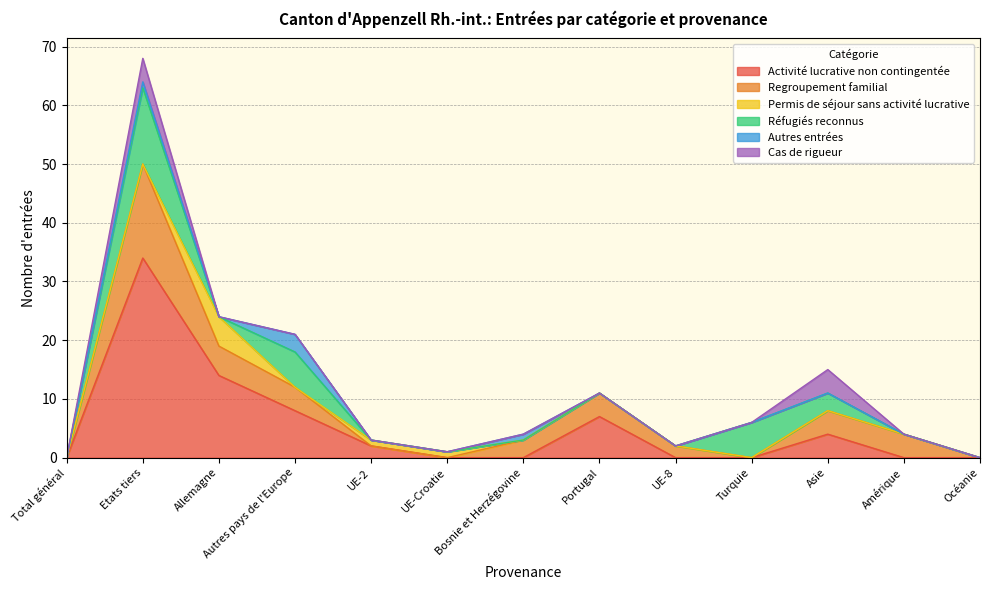

Which series has the largest total across all categories?

Activité lucrative non contingentée